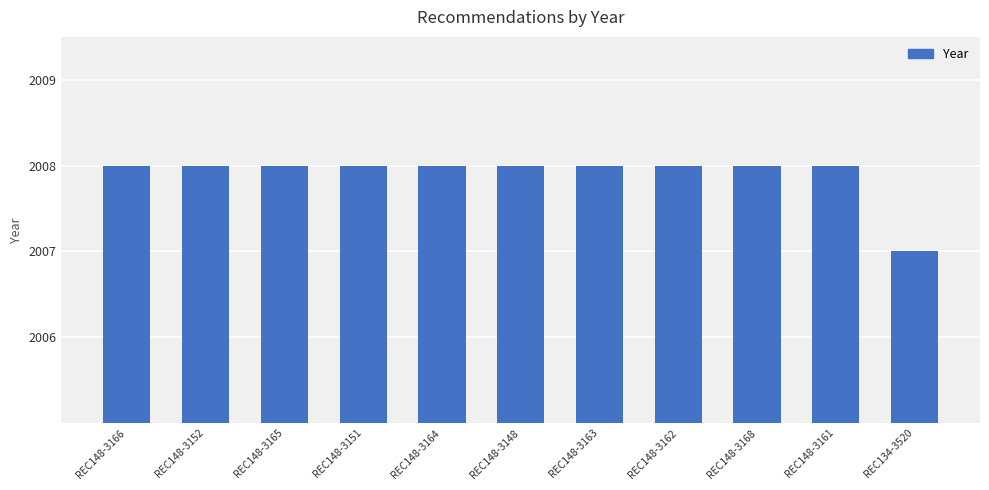

Count the values in the range 2008 to 2009.

10